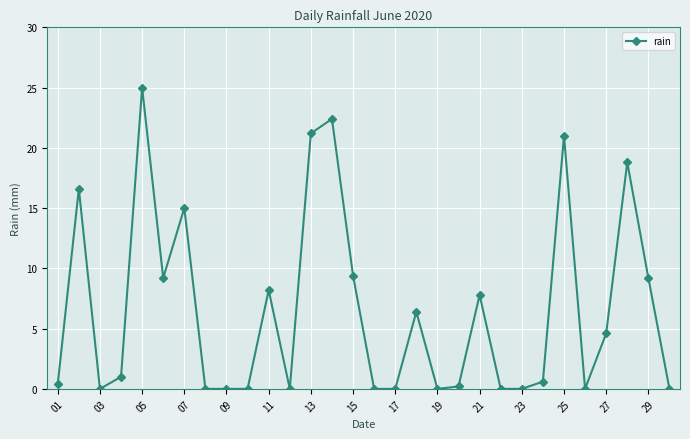

Does the chart have visible grid lines?

Yes